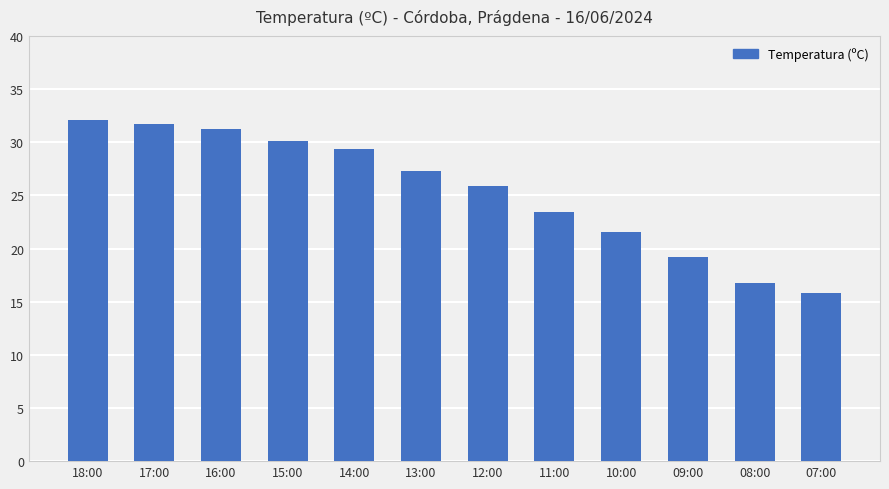

What is the sum of all values?

304.5